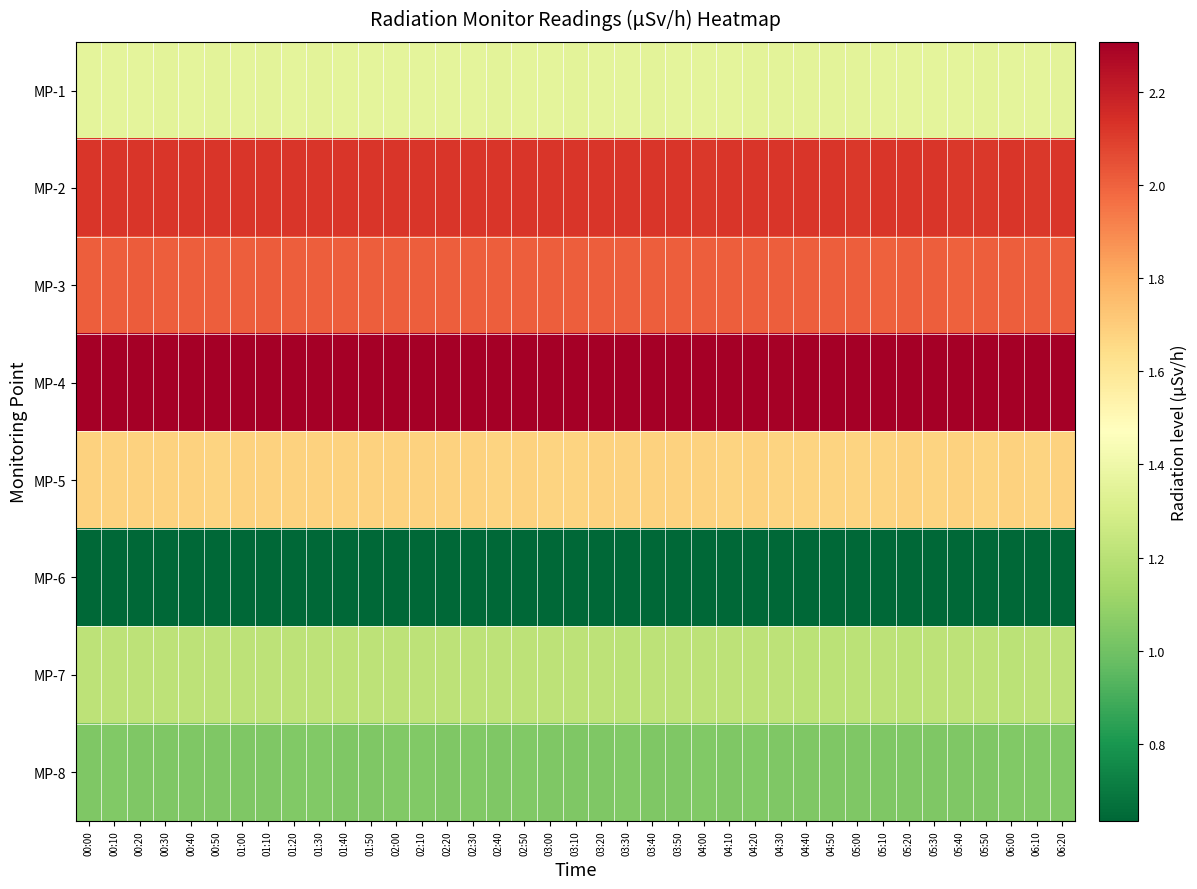

What is the greatest value displayed?

2.3